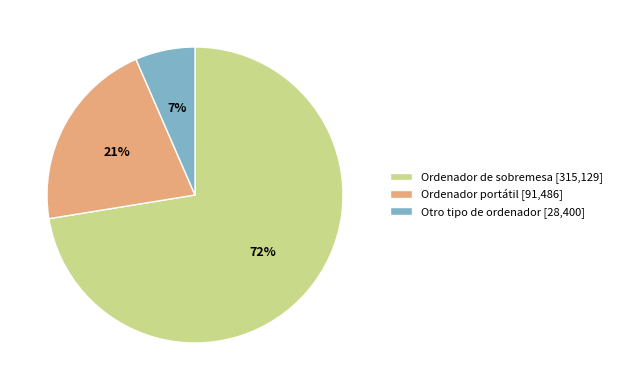

Is the sum of Ordenador de sobremesa and Otro tipo de ordenador greater than half?

Yes